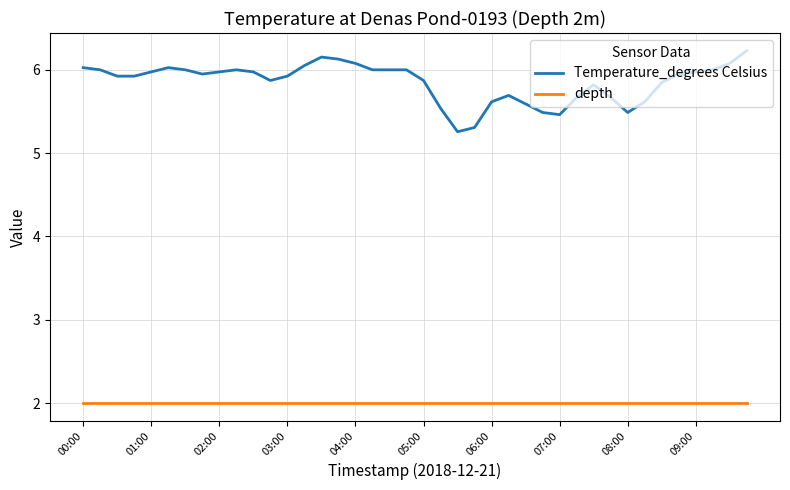

Rank the series by their average value, from highest to lowest.

Temperature_degrees Celsius, depth